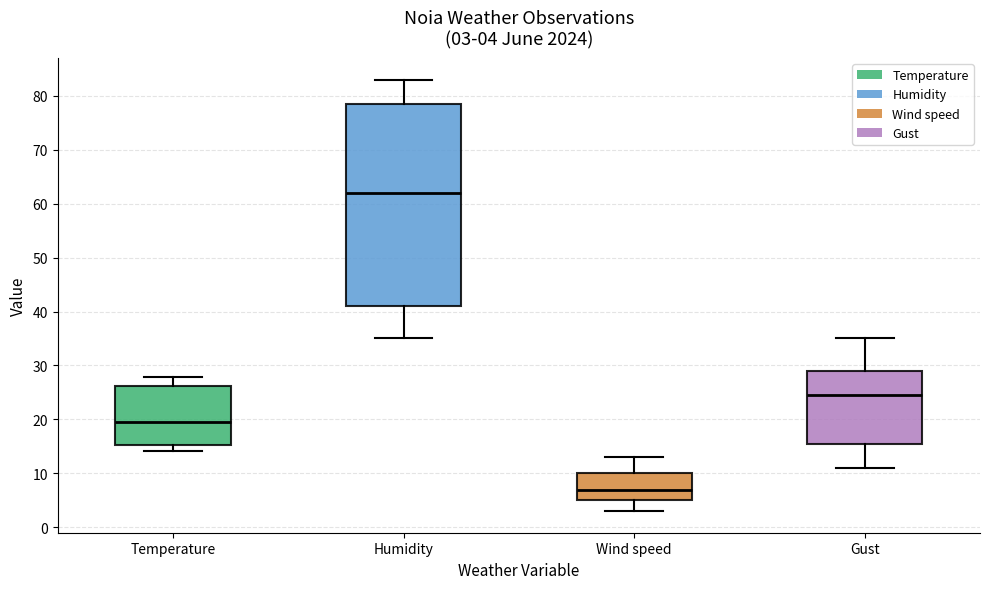

Which box has the highest median line?

Humidity